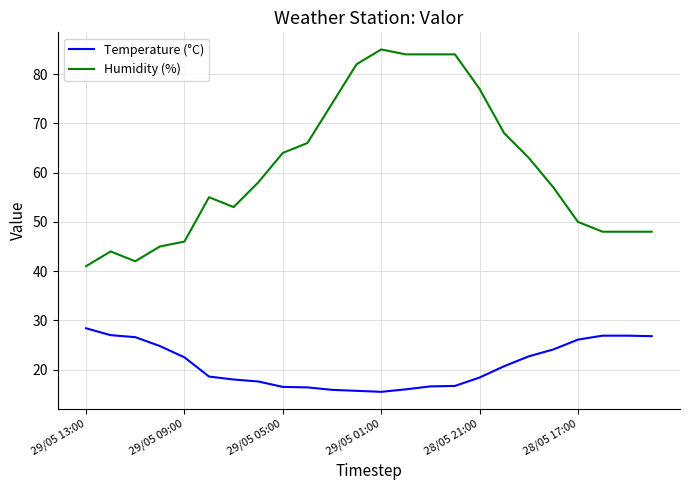

Which series has the widest spread of values?

Humidity (%)